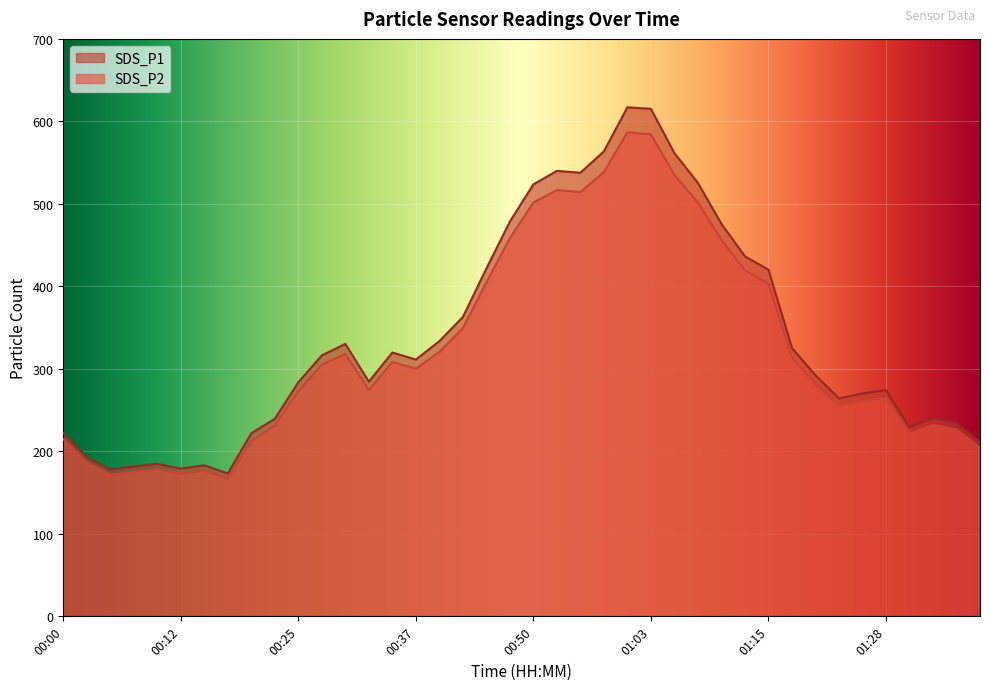

What is the spread (max minus min) of values at 01:38?

7.5